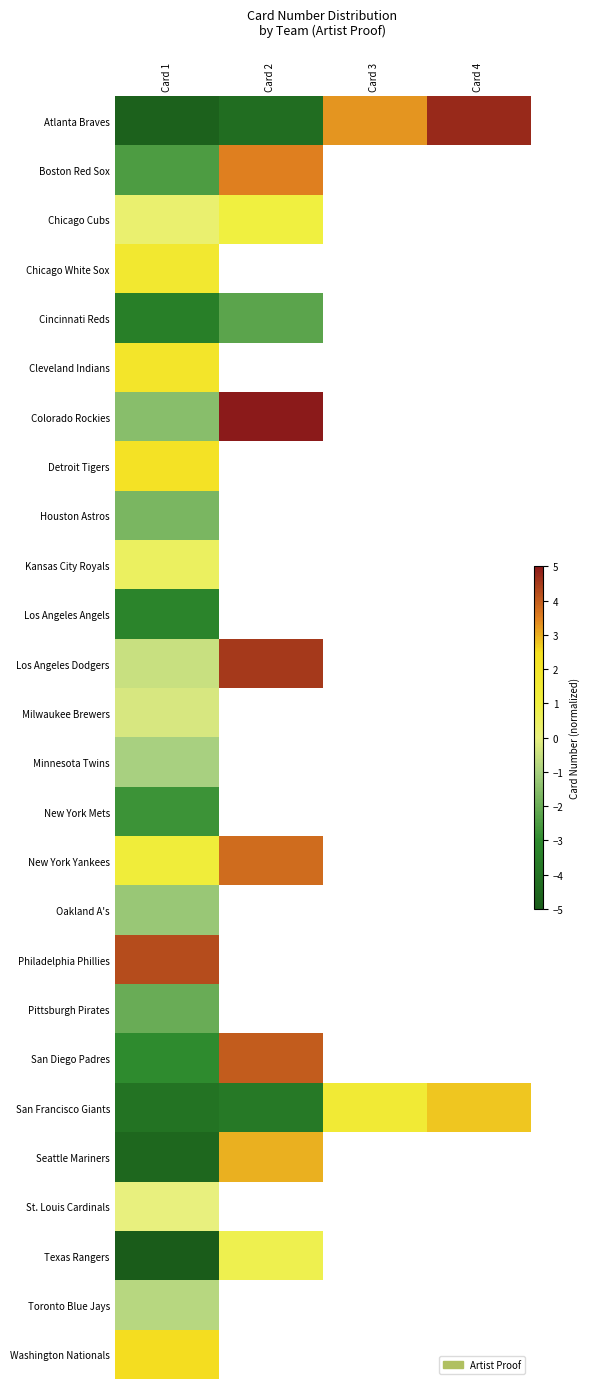

How many negative values does the Los Angeles Dodgers series have?

1